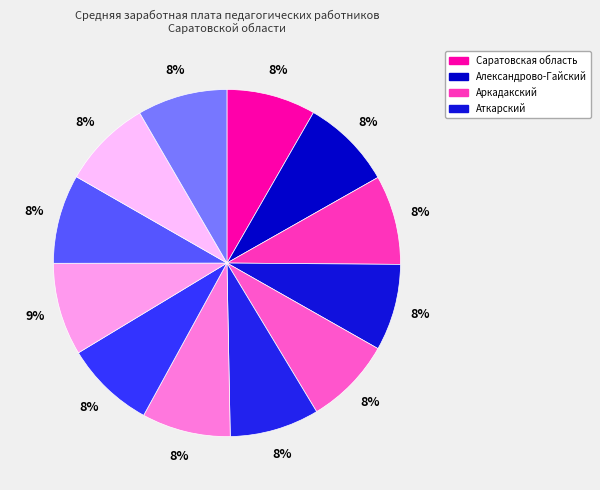

How many slices are in this pie chart?

12